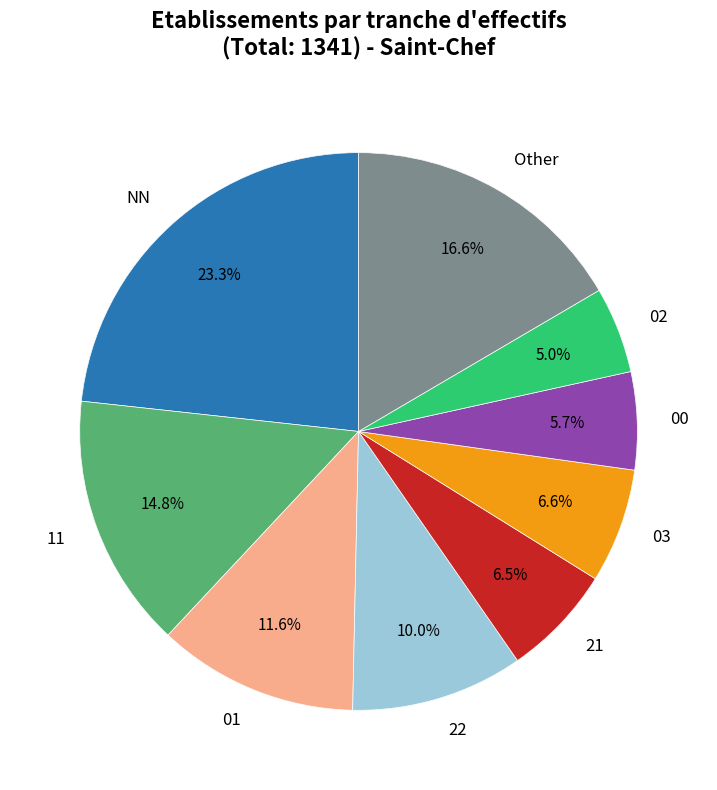

What is the change in value from NN to 21?

-225